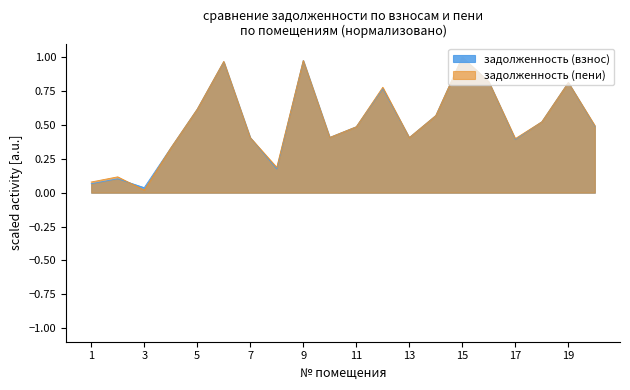

True or false: задолженность (взнос) has a value of 1.0 at 14.

False